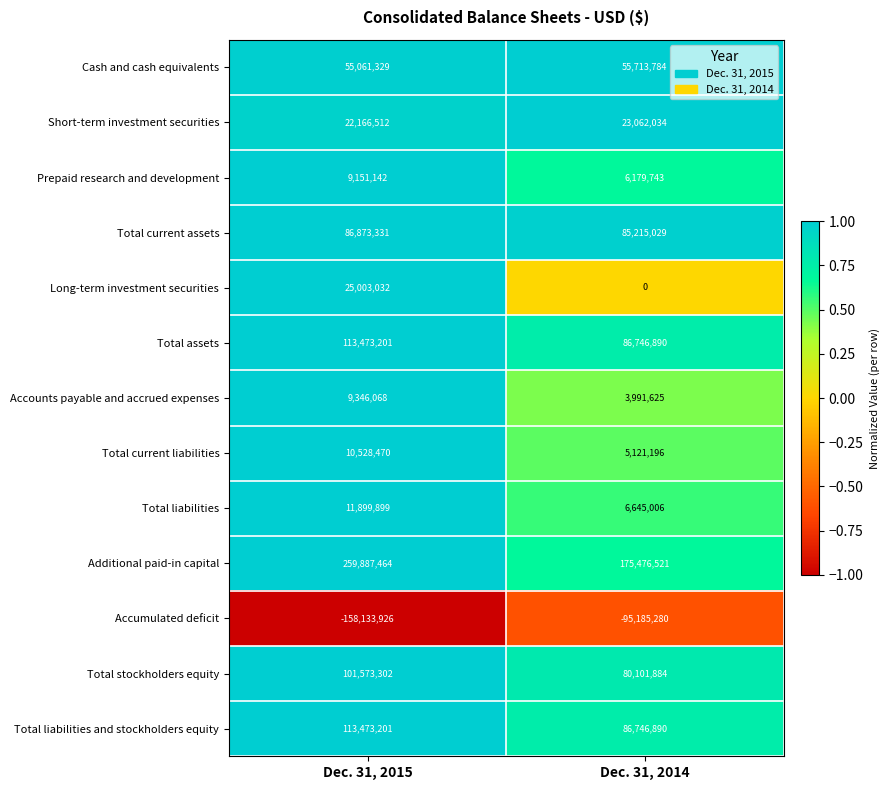

Reading right to left, what are all the values shown in this chart?

Cash and cash equivalents: Dec. 31, 2014=55713784	Dec. 31, 2015=55061329
Short-term investment securities: Dec. 31, 2014=23062034	Dec. 31, 2015=22166512
Prepaid research and development: Dec. 31, 2014=6179743	Dec. 31, 2015=9151142
Total current assets: Dec. 31, 2014=85215029	Dec. 31, 2015=86873331
Long-term investment securities: Dec. 31, 2014=0	Dec. 31, 2015=25003032
Total assets: Dec. 31, 2014=86746890	Dec. 31, 2015=113473201
Accounts payable and accrued expenses: Dec. 31, 2014=3991625	Dec. 31, 2015=9346068
Total current liabilities: Dec. 31, 2014=5121196	Dec. 31, 2015=10528470
Total liabilities: Dec. 31, 2014=6645006	Dec. 31, 2015=11899899
Additional paid-in capital: Dec. 31, 2014=175476521	Dec. 31, 2015=259887464
Accumulated deficit: Dec. 31, 2014=-95185280	Dec. 31, 2015=-158133926
Total stockholders equity: Dec. 31, 2014=80101884	Dec. 31, 2015=101573302
Total liabilities and stockholders equity: Dec. 31, 2014=86746890	Dec. 31, 2015=113473201